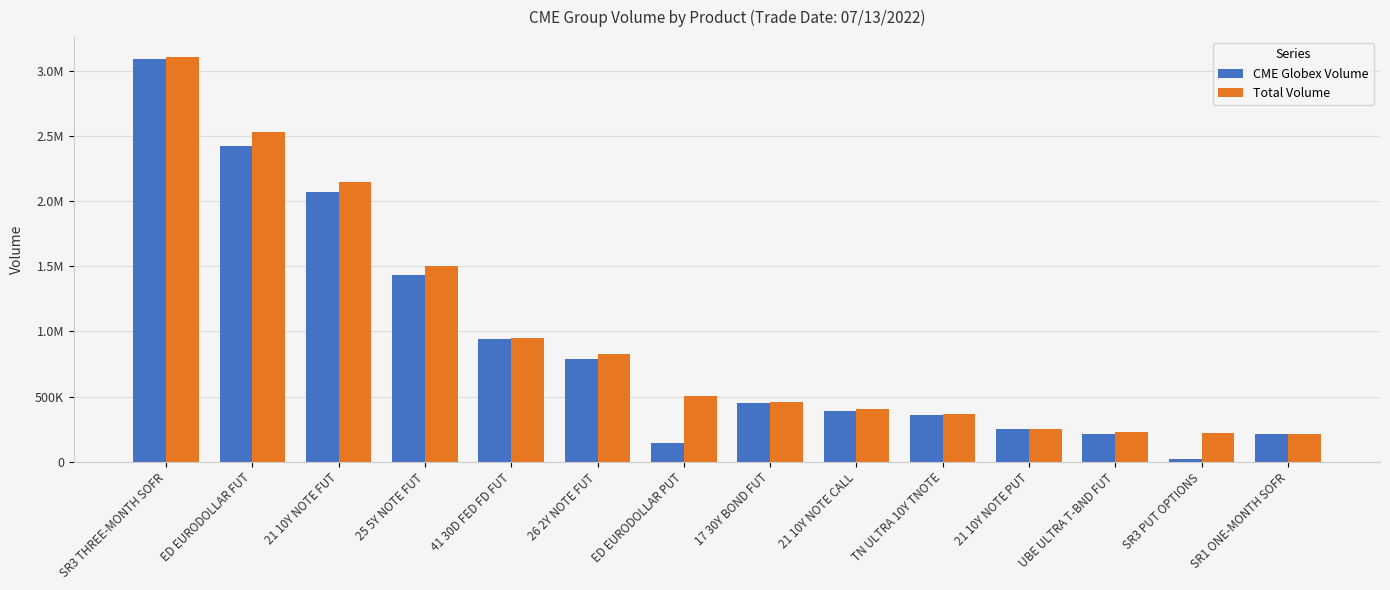

What is the label of the 4th bar from the left?

25 5Y NOTE FUT